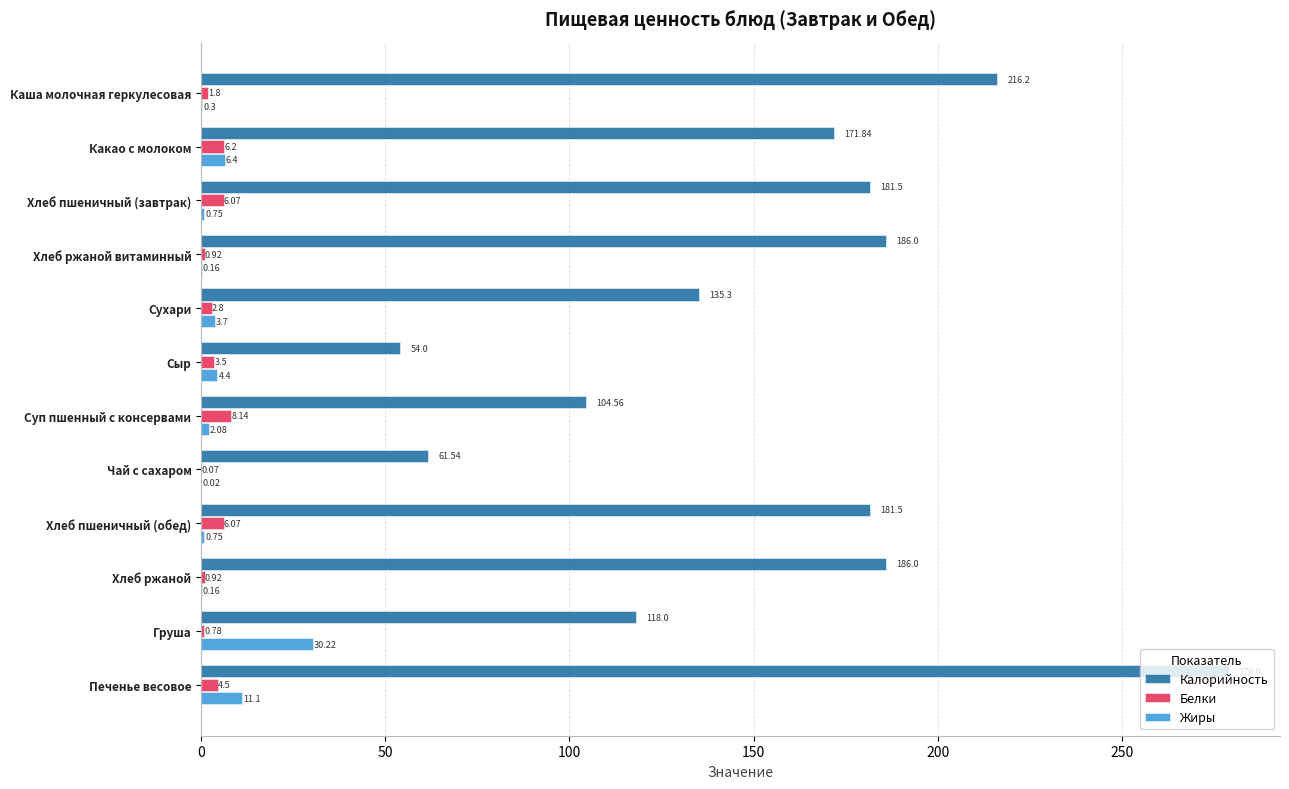

Between Хлеб пшеничный (завтрак) and Печенье весовое, which series saw the biggest shift?

Калорийность